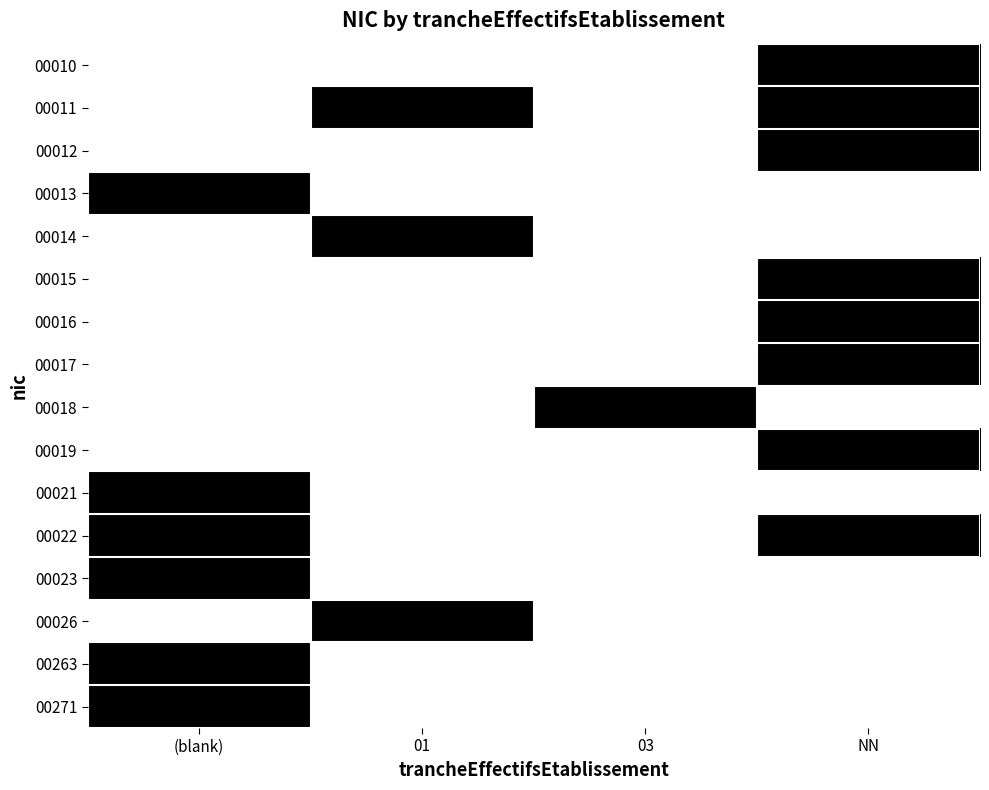

What is the difference between the highest and lowest values at 03?

1